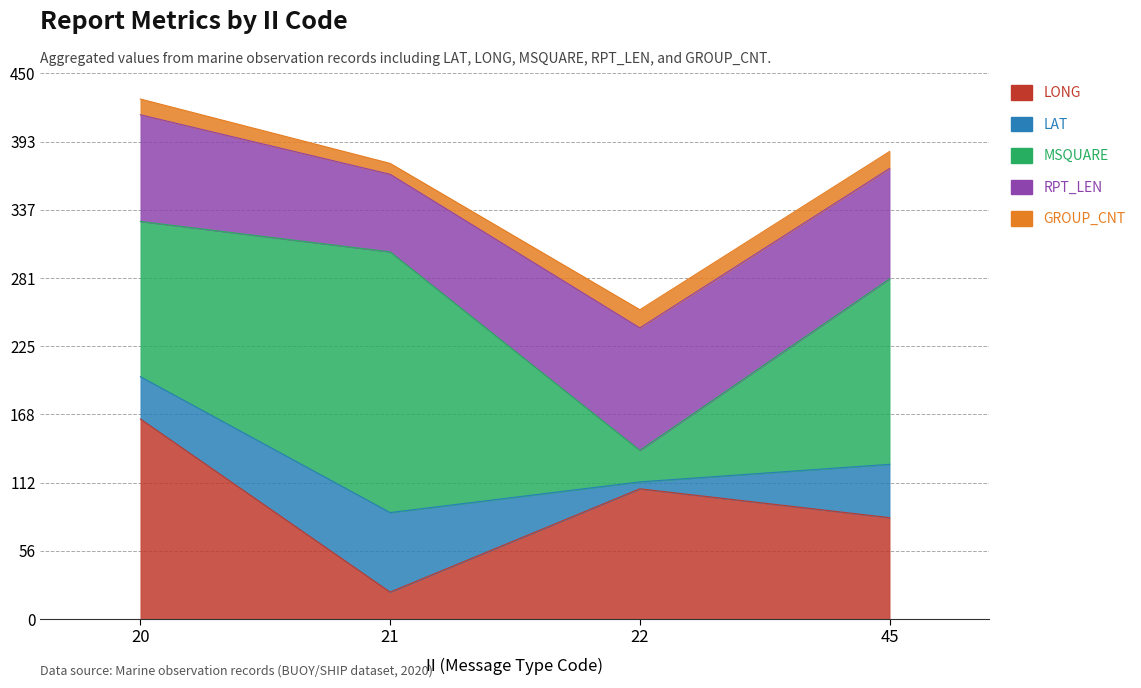

Which label corresponds to the largest value in the chart?

21